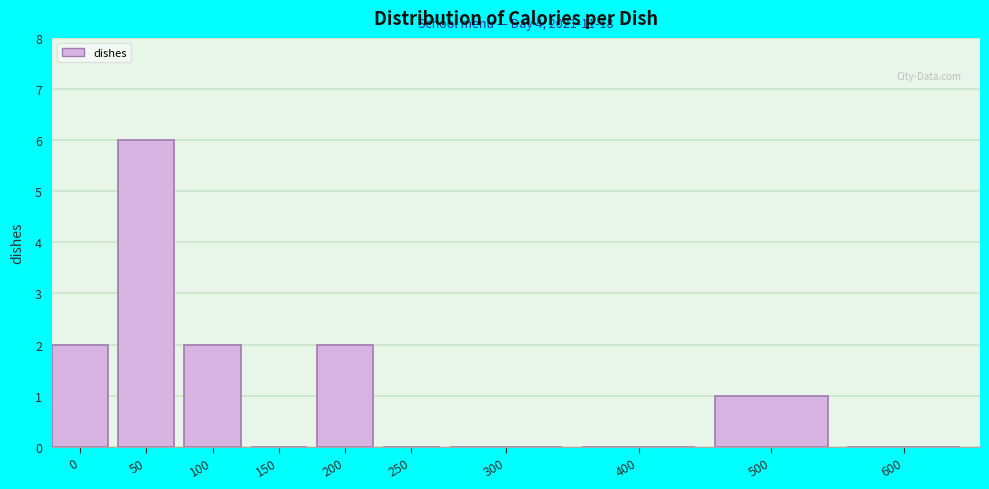

Reading left to right, extract all data points from this chart.

0=2	50=6	100=2	150=0	200=2	250=0	300=0	400=0	500=1	600=0